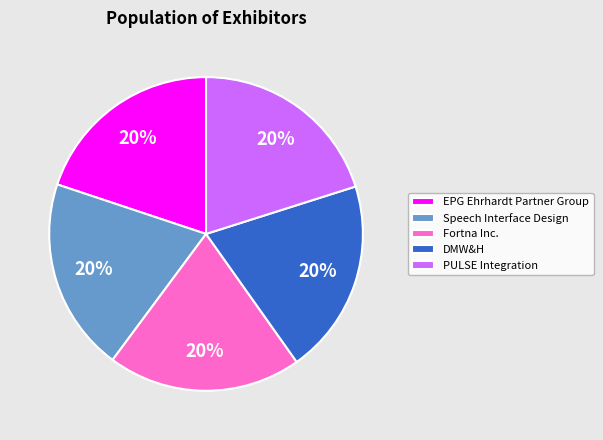

Is the sum of Fortna Inc. and EPG Ehrhardt Partner Group greater than half?

No